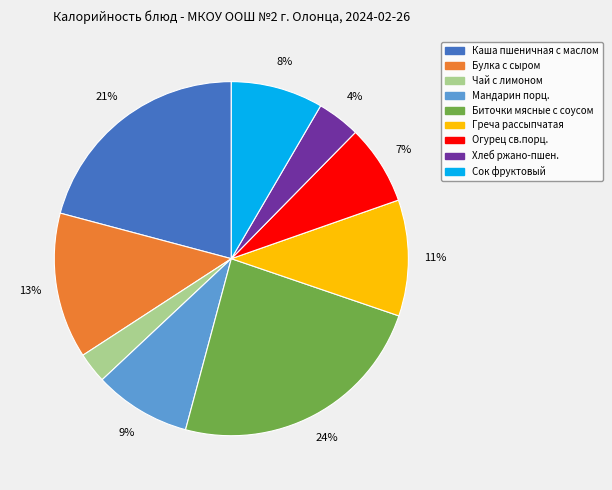

Count the number of slices in the pie.

9